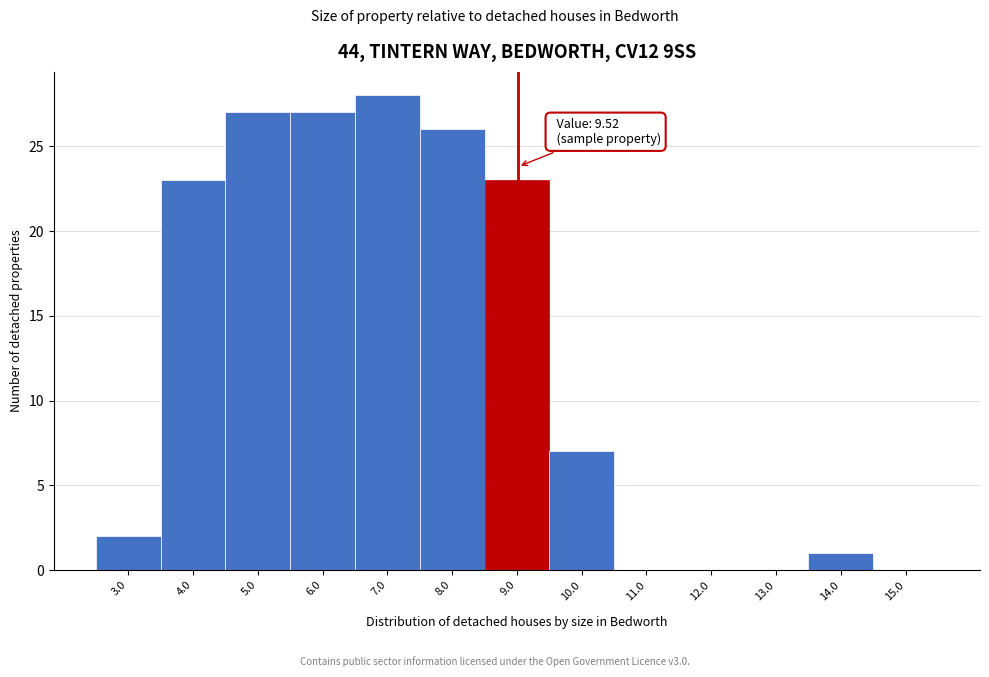

Reading right to left, list all the values displayed in this chart.

15.0=0	14.0=1	13.0=0	12.0=0	11.0=0	10.0=7	9.0=23	8.0=26	7.0=28	6.0=27	5.0=27	4.0=23	3.0=2